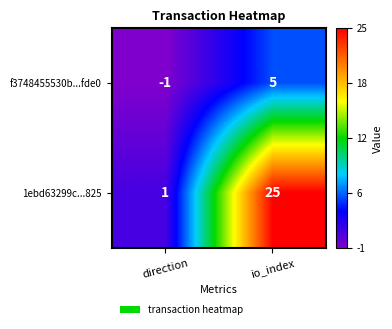

How many values in the f3748455530b...fde0 series are below 5?

1